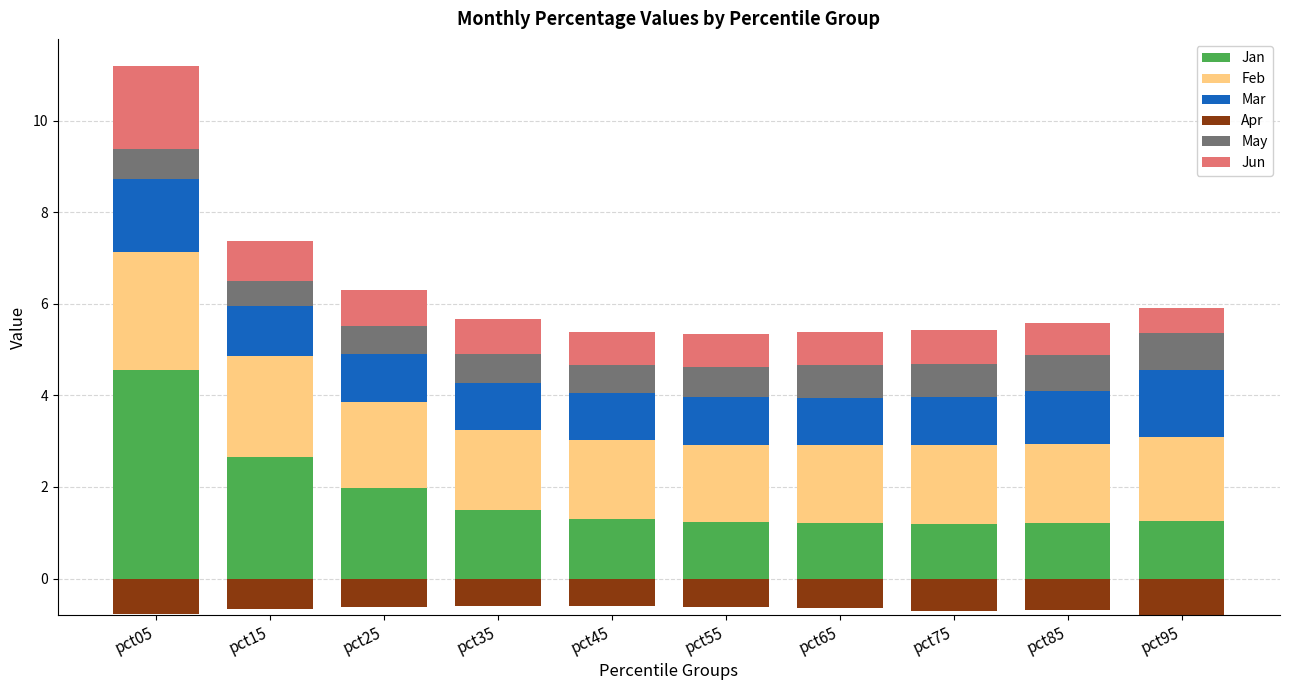

What is the sum of the Jan values at pct35 and pct95?

2.8